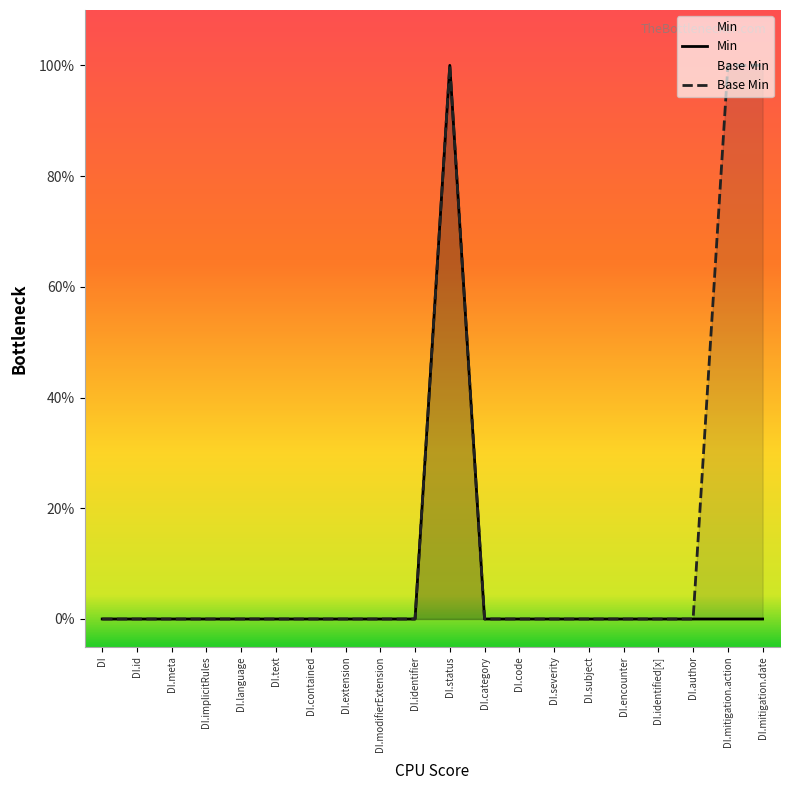

What is the sum of all Base Min values?

3